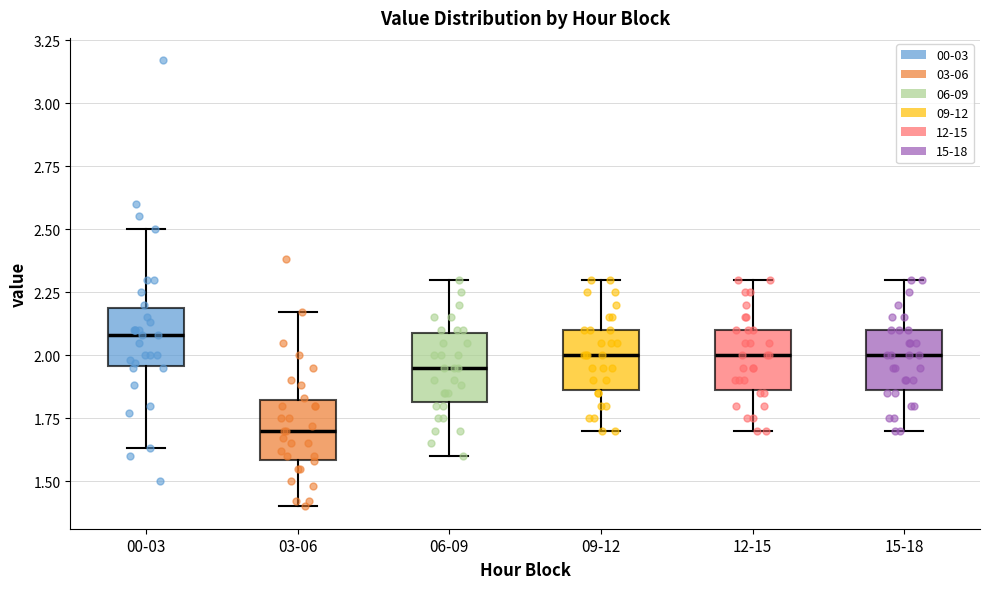

Where does the lower whisker of the box for 00-03 end on the y-axis? The values are not printed on the chart, so give them approximately, as read against the axis.

1.65